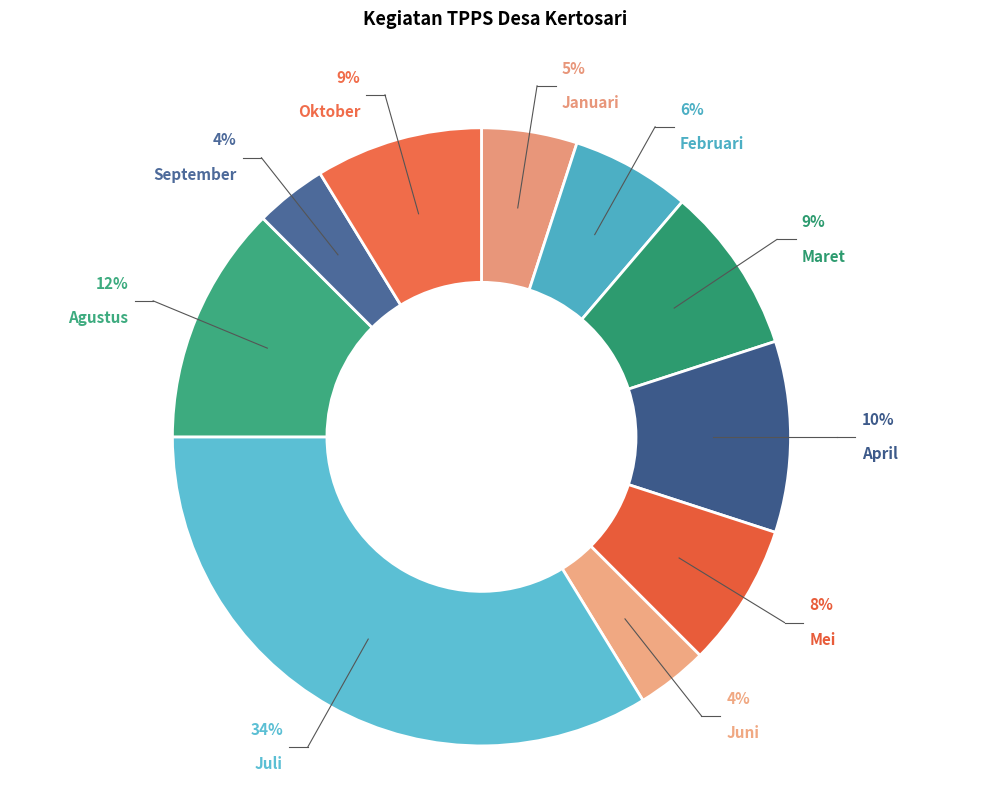

True or false: Agustus accounts for 12% of the total.

True